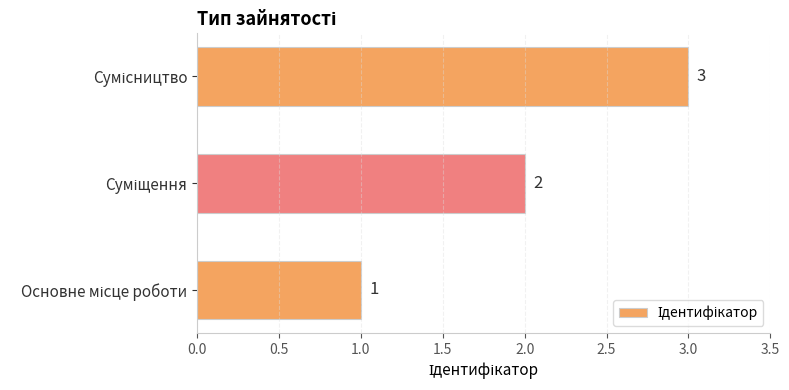

What is the sum of all values?

6